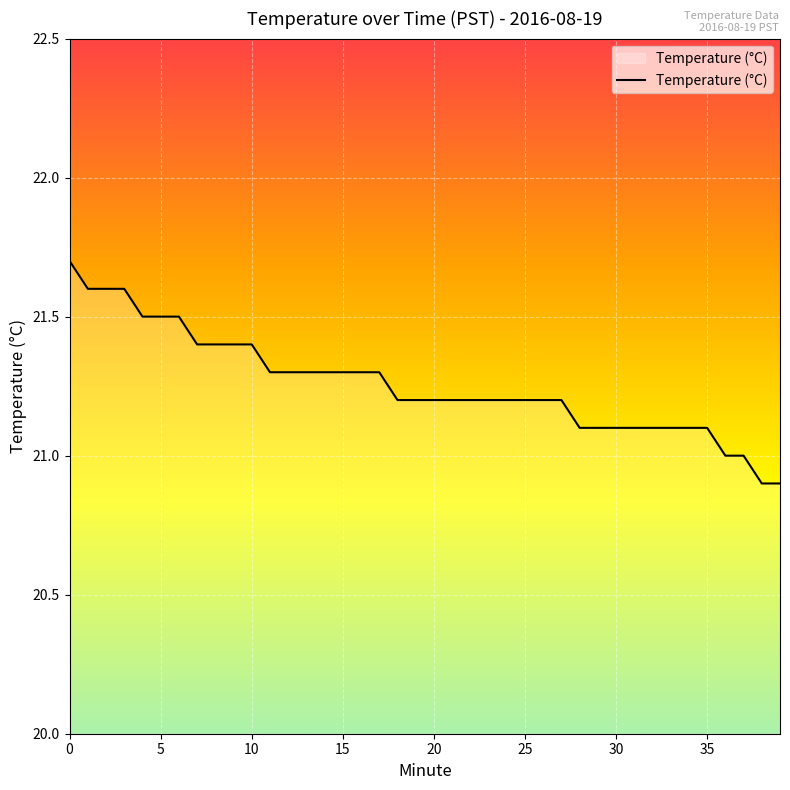

What is the greatest value displayed?

21.7